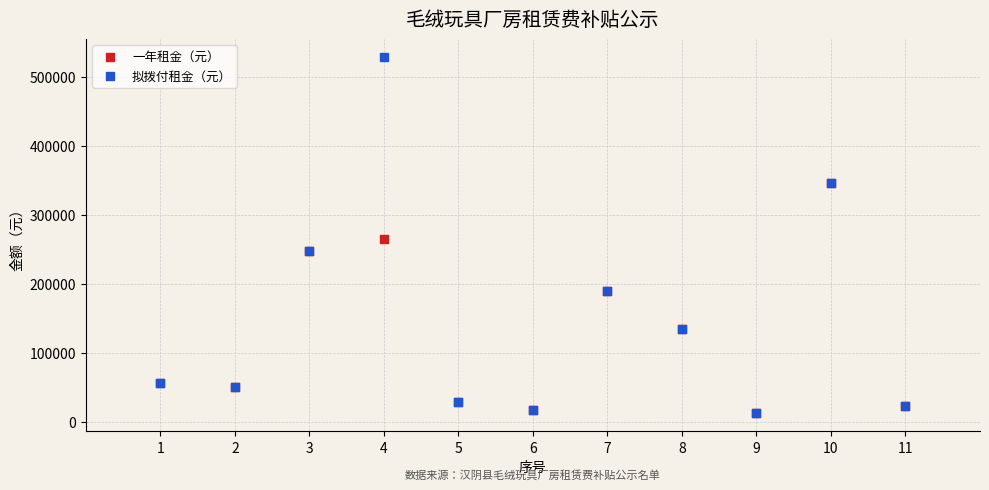

In the 拟拨付租金（元） series, what Y value is closest to 270696?

247316.5